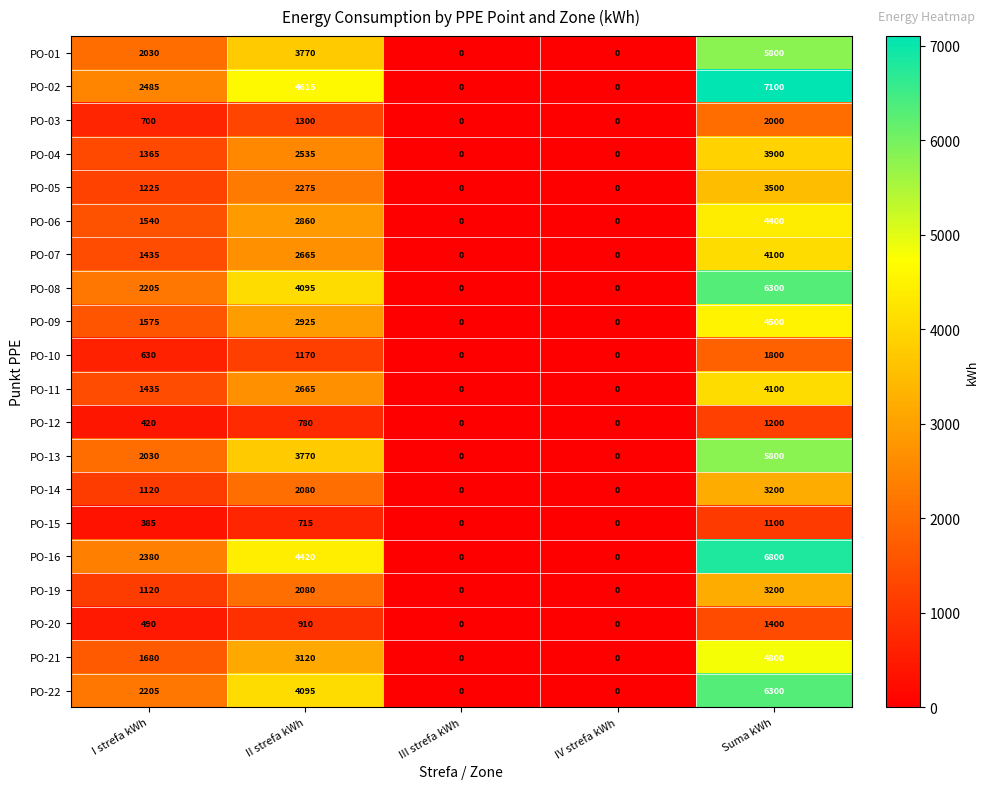

How many data points in PO-05 are less than 1225?

2